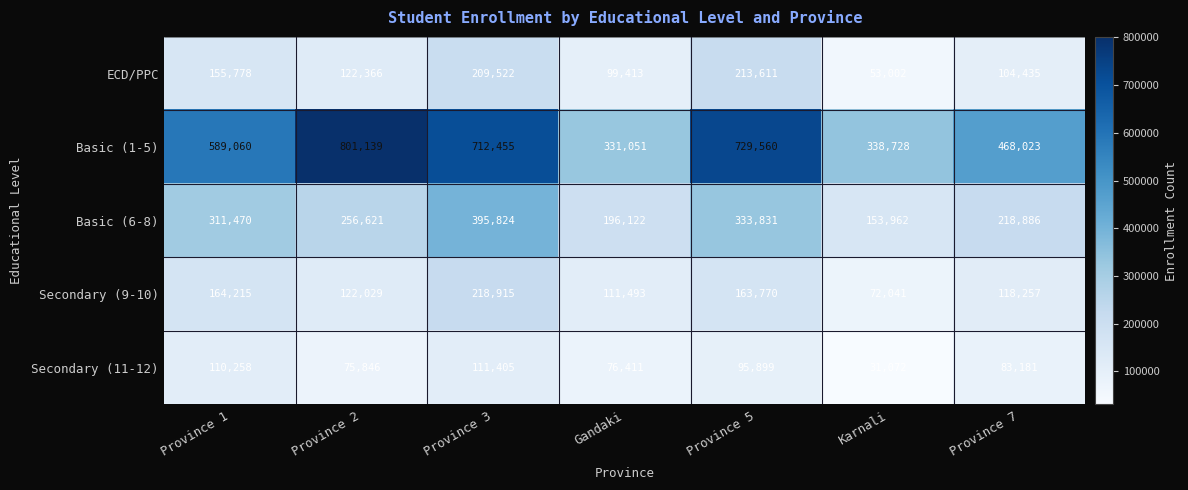

True or false: Basic (6-8) has a value of 395824 at Province 3.

True